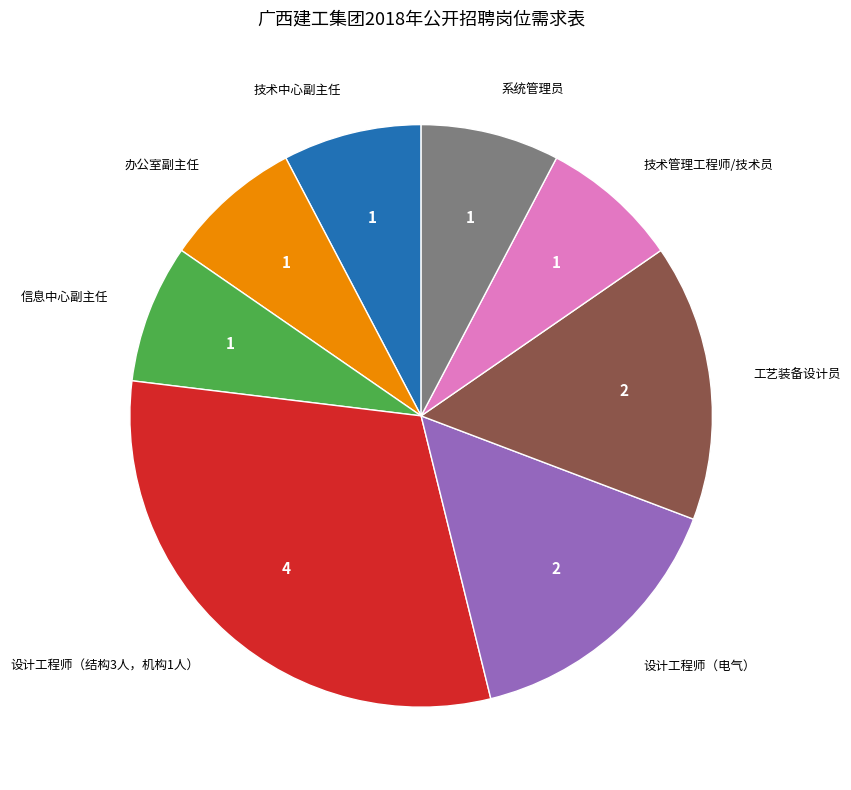

Does 信息中心副主任 represent more than half of the total?

No